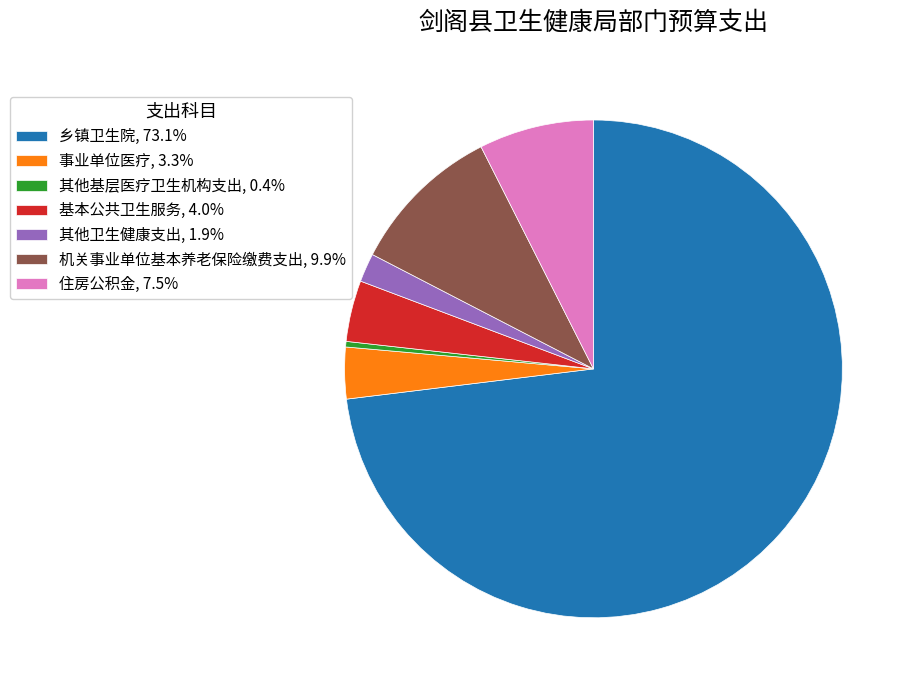

Is there a majority slice in this chart?

Yes